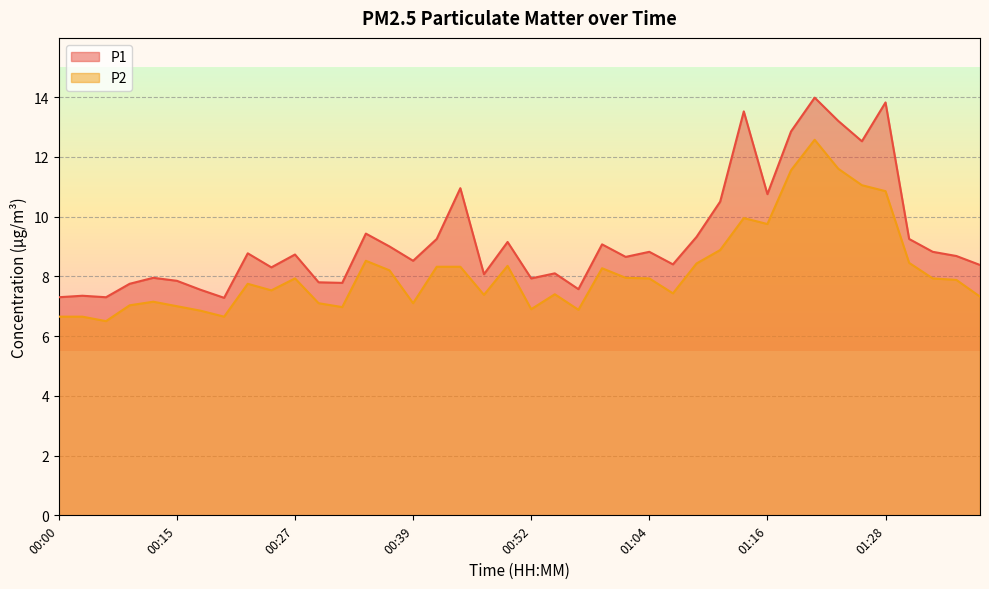

At which category is the sum across all series the highest?

01:21